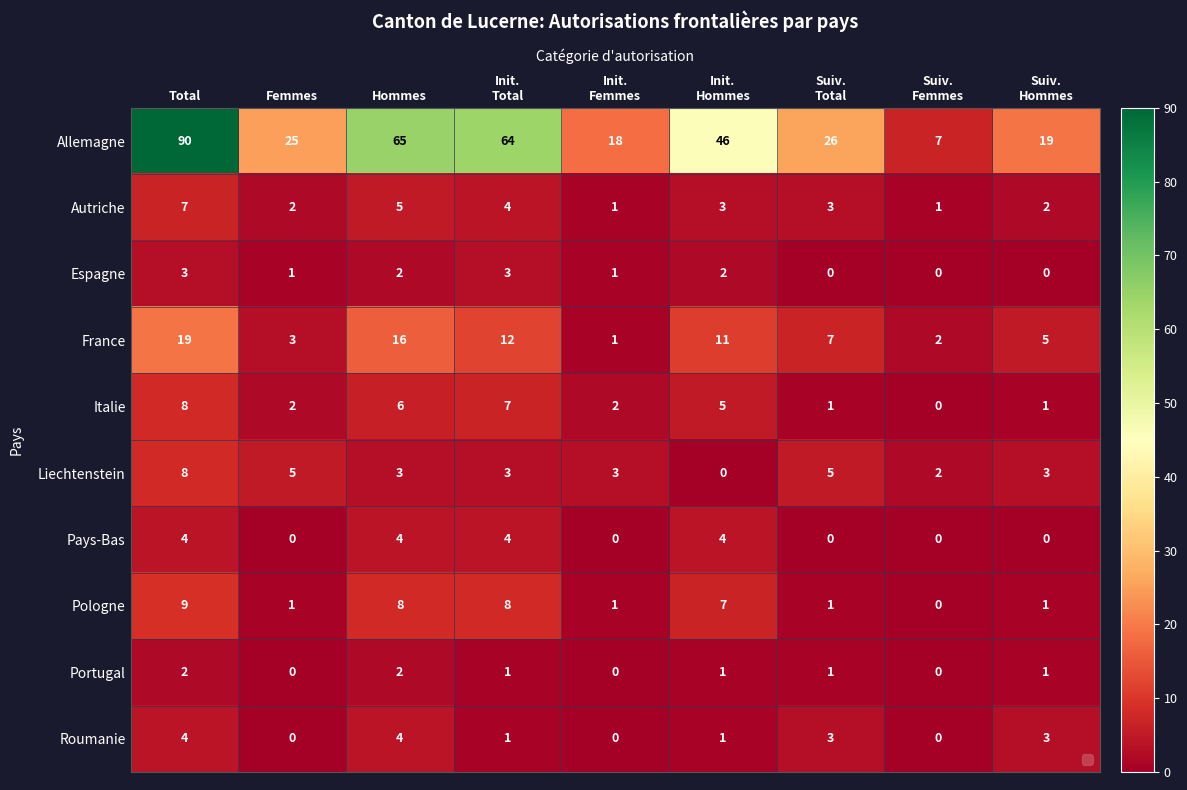

What is the sum of all Italie values?

32